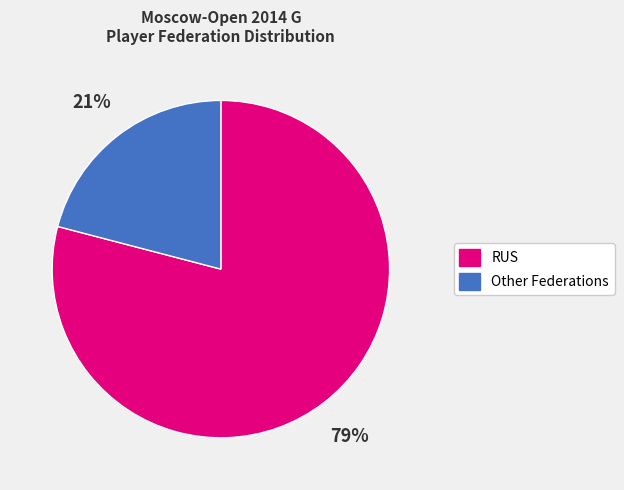

Is there any slice that represents more than half of the pie?

Yes